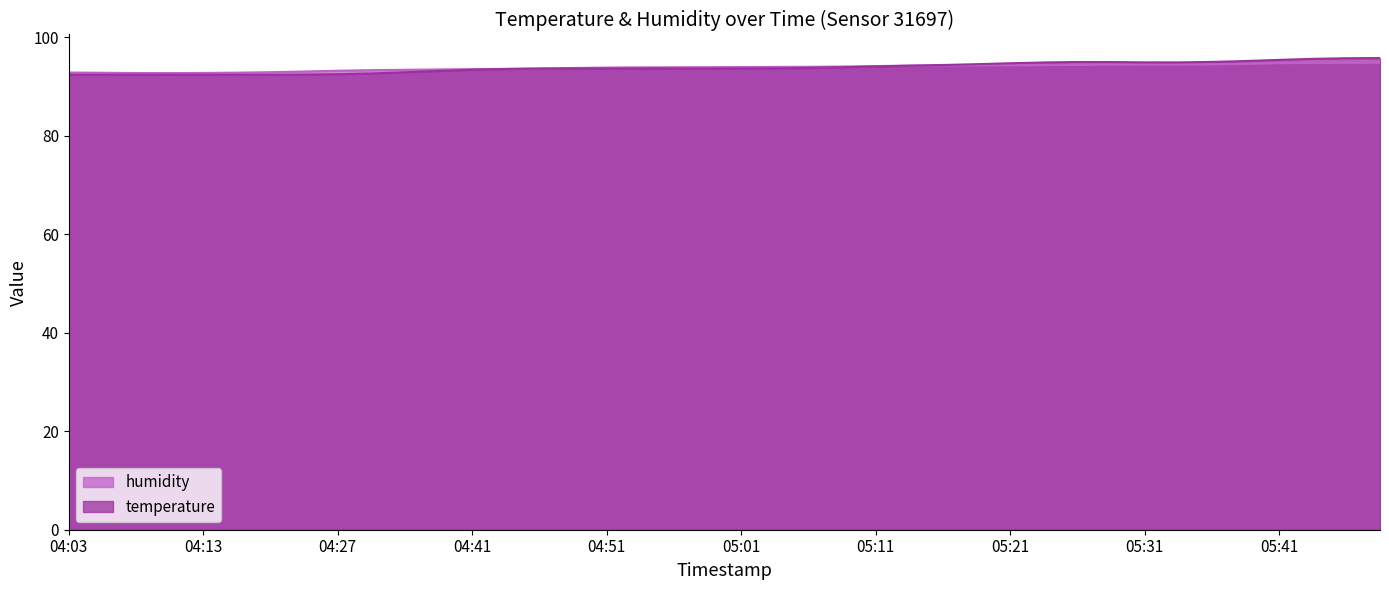

True or false: the data shows 94.9 at 05:31.

True